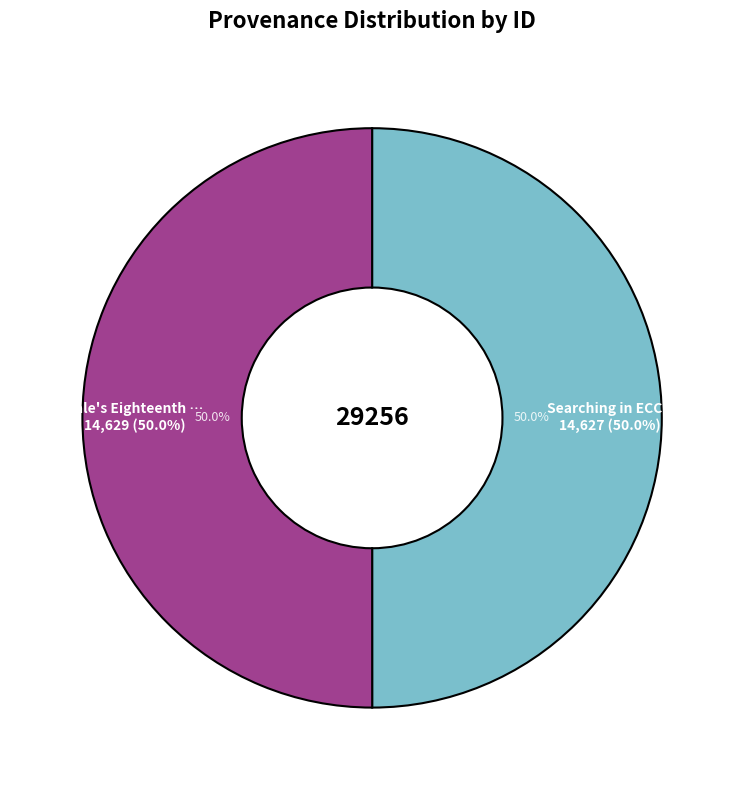

Which category has the biggest portion of the pie?

Gale's Eighteenth Century Collections Online